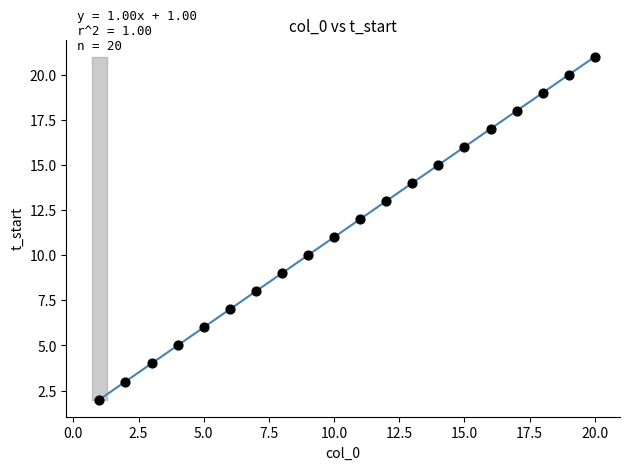

What is the range of Y values (max minus min)?

19